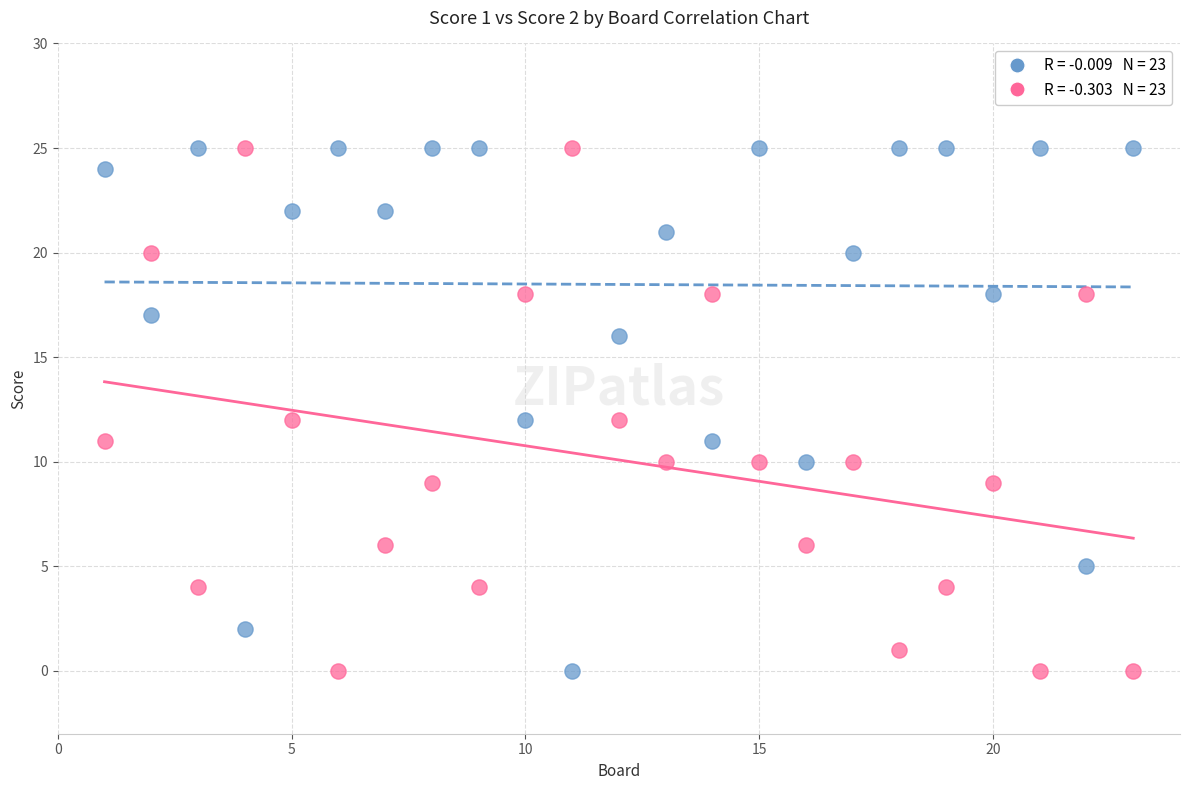

Across all data points, what is the range of X values (max minus min)?

22